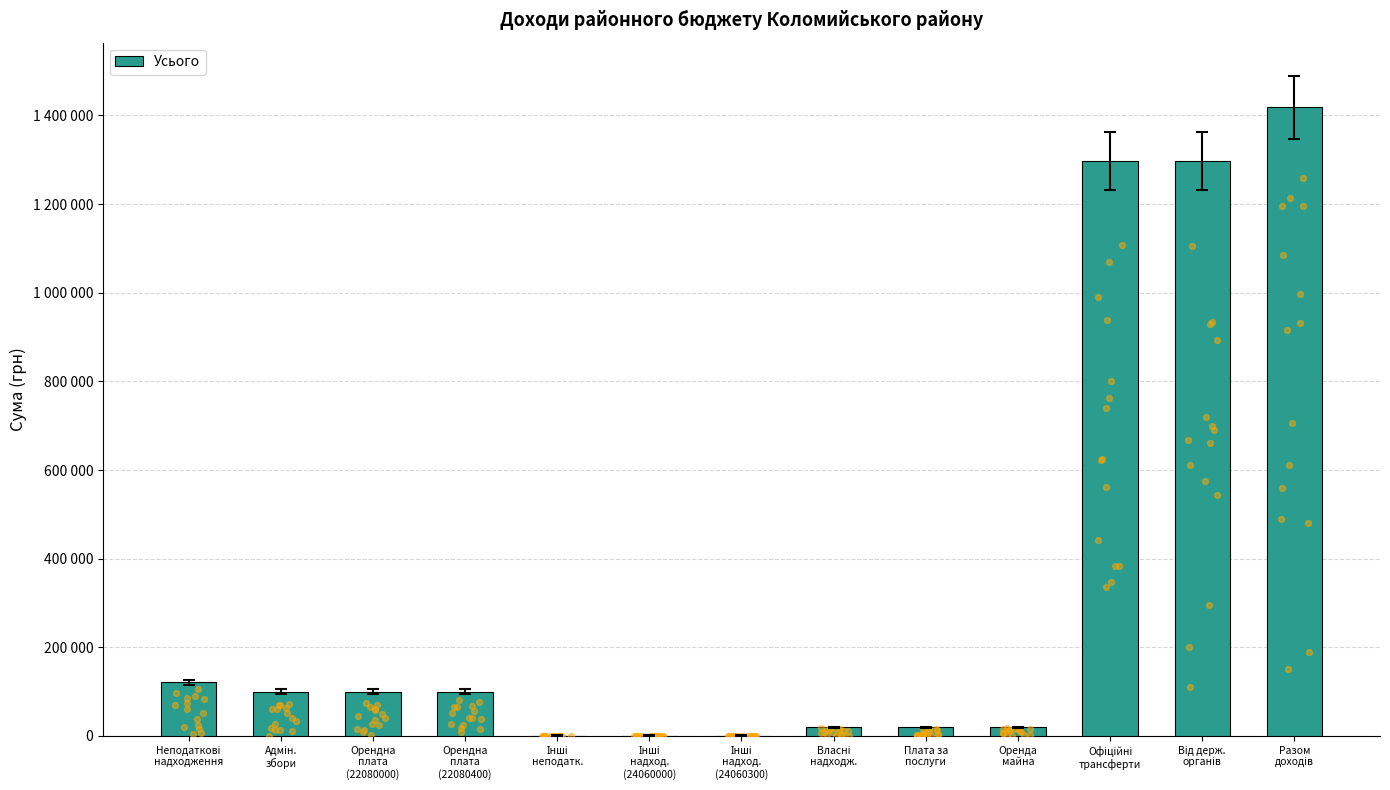

Between Власні
надходж. and Інші
неподатк., which is larger?

Власні
надходж.